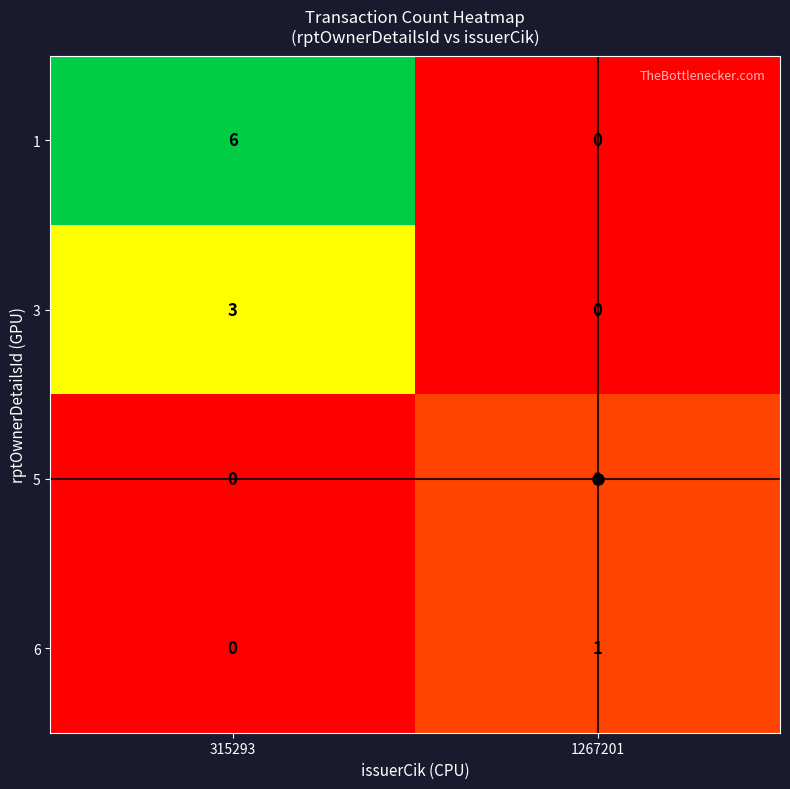

What is the sum of all 3 values?

3